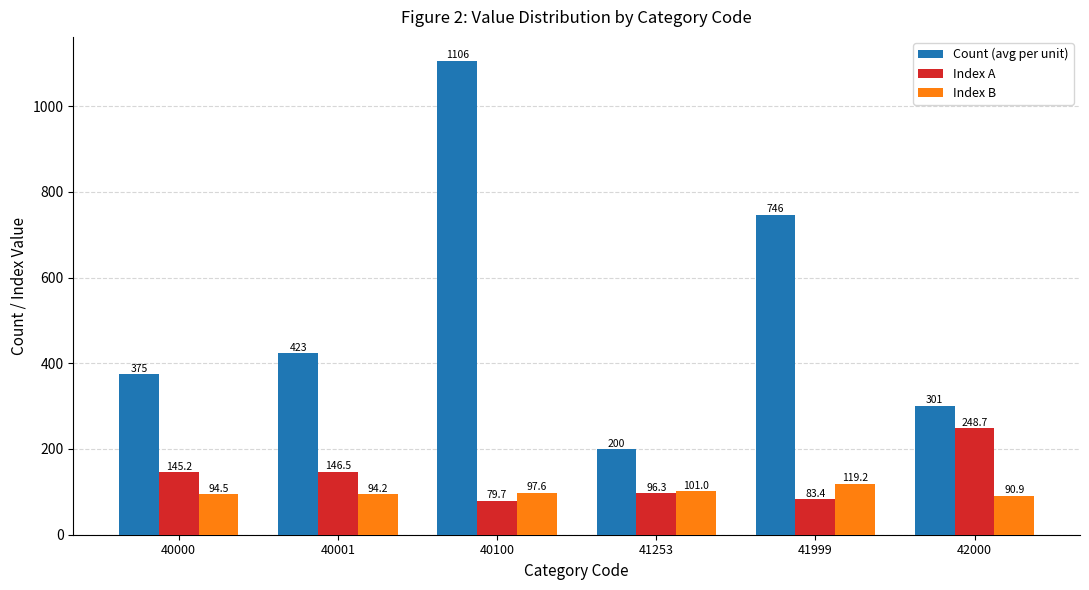

Reading right to left, list all the values displayed in this chart.

Count (avg per unit): 301.0	746.0	200.0	1106.0	423.0	375.0
Index A: 248.7	83.4	96.3	79.7	146.5	145.2
Index B: 90.9	119.2	101.0	97.6	94.2	94.5